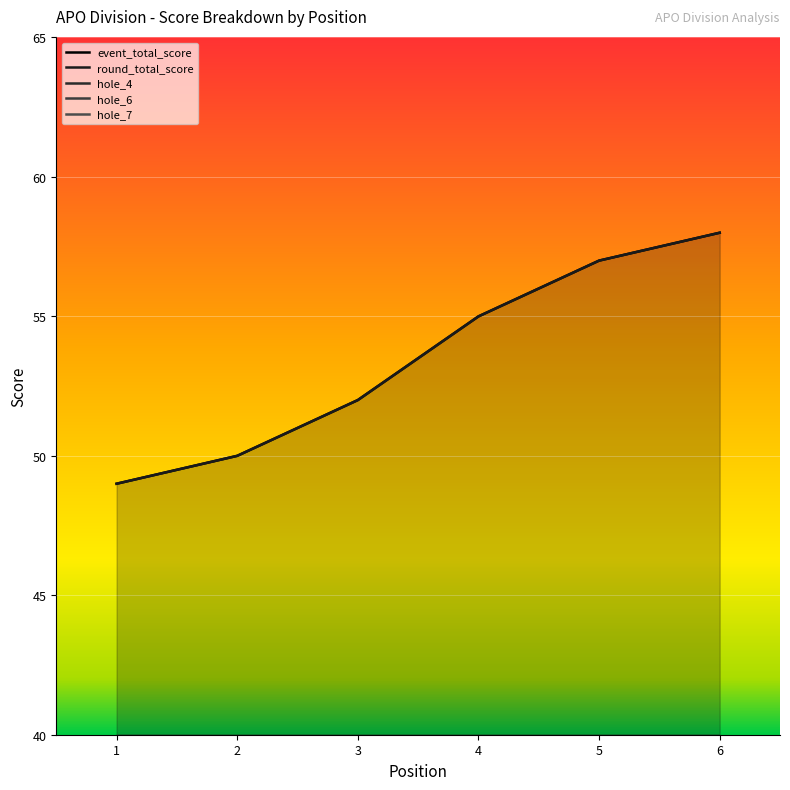

What are all the series names shown in the legend?

event_total_score, round_total_score, hole_4, hole_6, hole_7